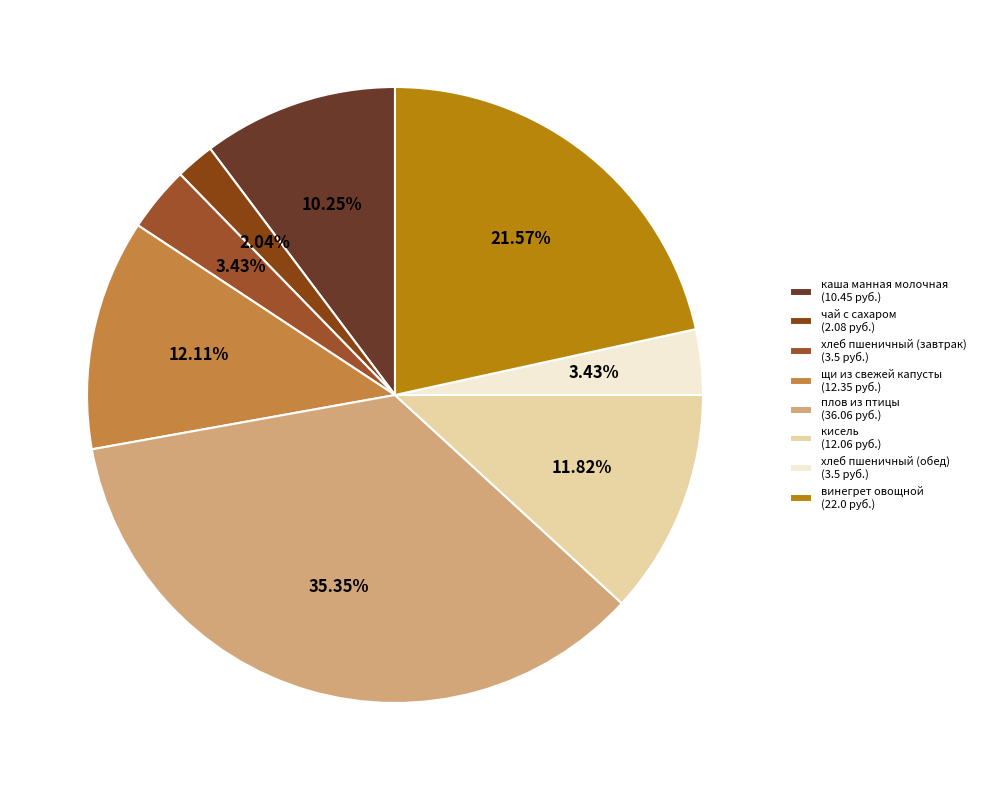

Count the number of slices in the pie.

8